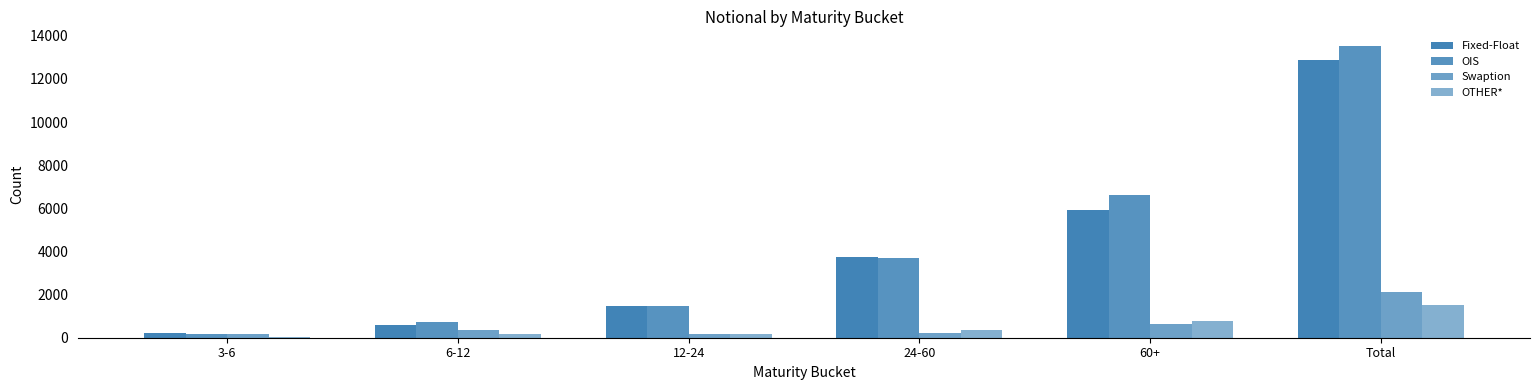

Reading left to right, extract all data points from this chart.

Fixed-Float: 3-6=234	6-12=576	12-24=1478	24-60=3750	60+=5934	Total=12890
OIS: 3-6=185	6-12=723	12-24=1468	24-60=3702	60+=6594	Total=13528
Swaption: 3-6=182	6-12=357	12-24=170	24-60=206	60+=642	Total=2113
OTHER*: 3-6=12	6-12=185	12-24=150	24-60=368	60+=754	Total=1525